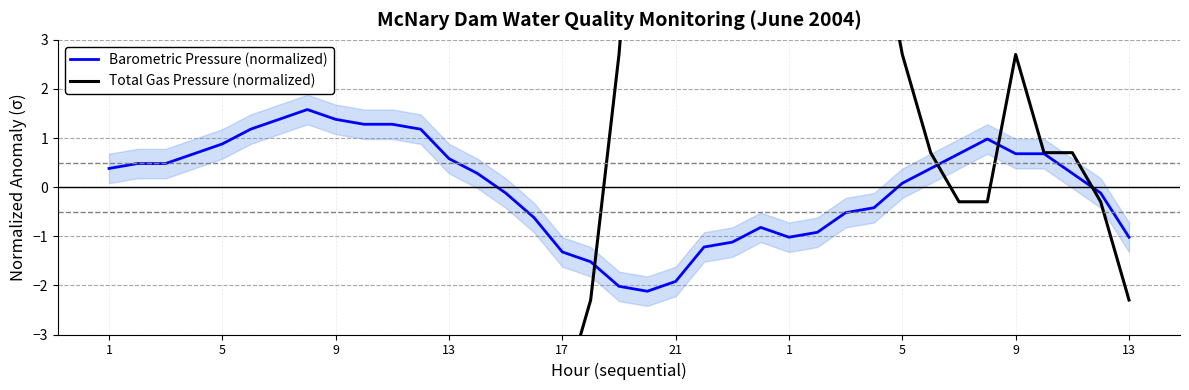

How many lines are shown in the chart?

2